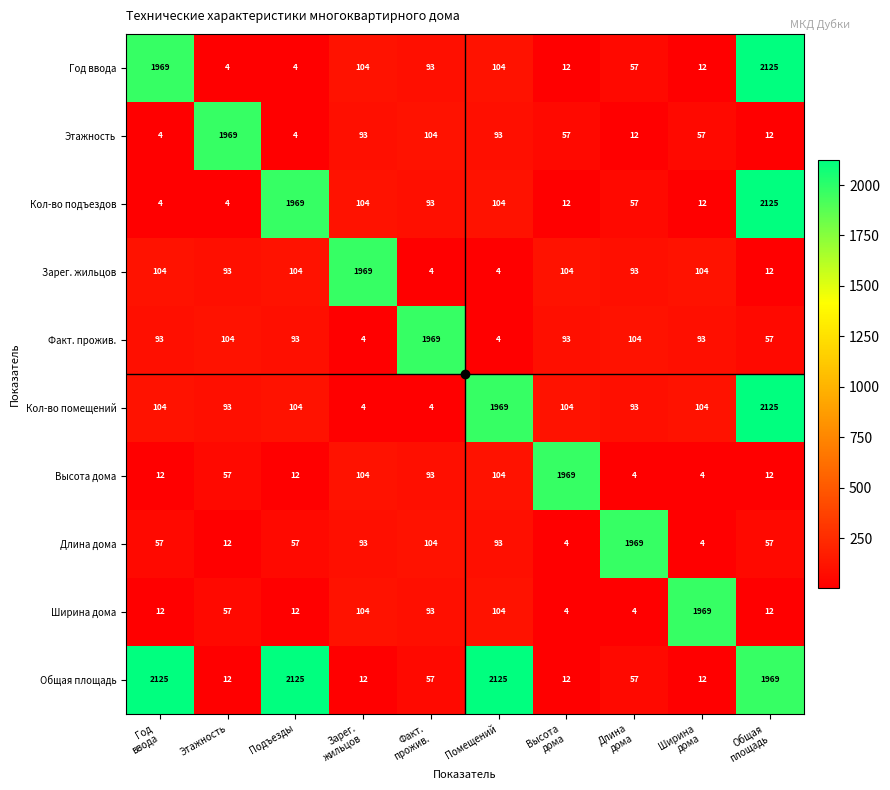

What is the average value of the Длина дома series?

245